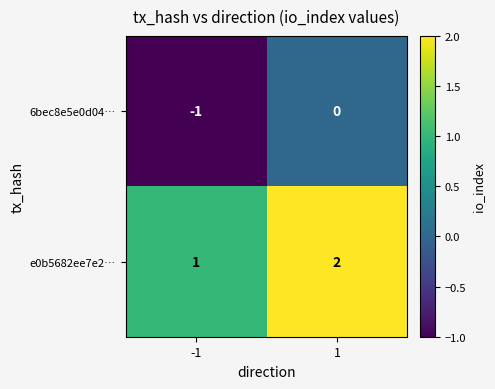

List the series in order of their peak value, lowest first.

6bec8e5e0d04…, e0b5682ee7e2…